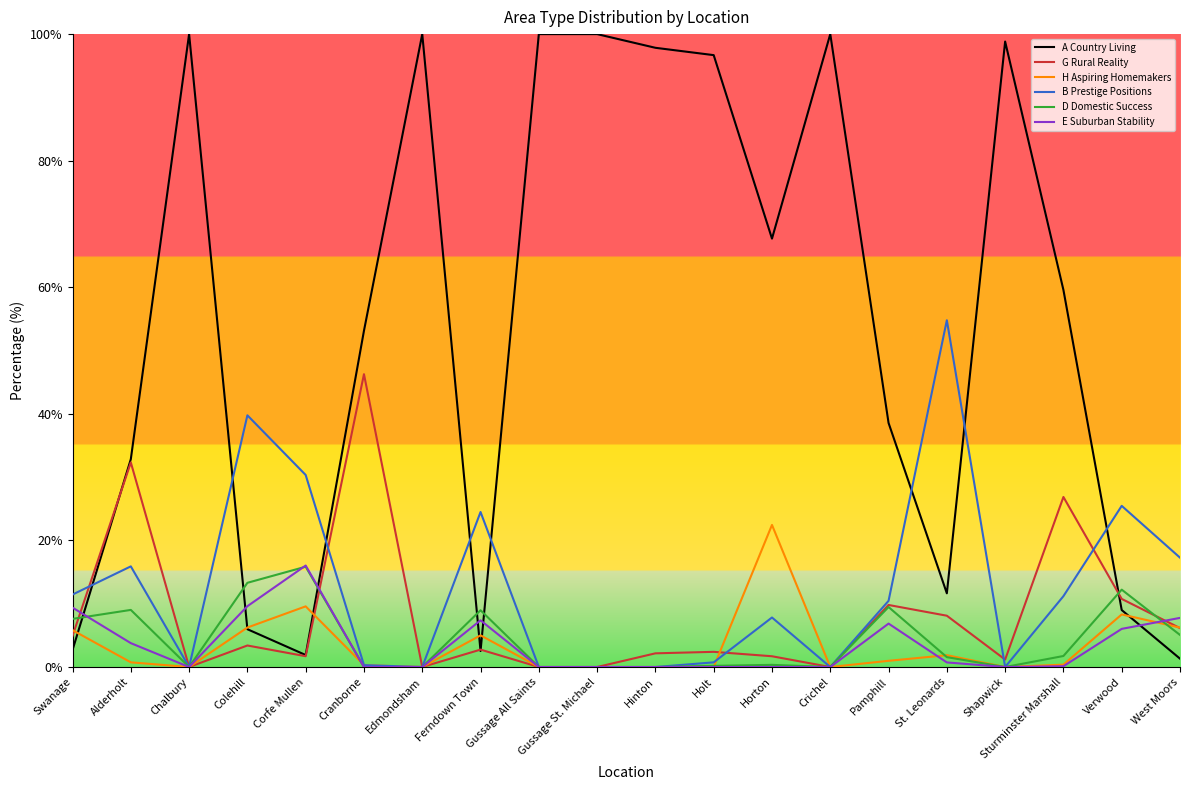

At which label is G Rural Reality closest to 23?

Sturminster Marshall